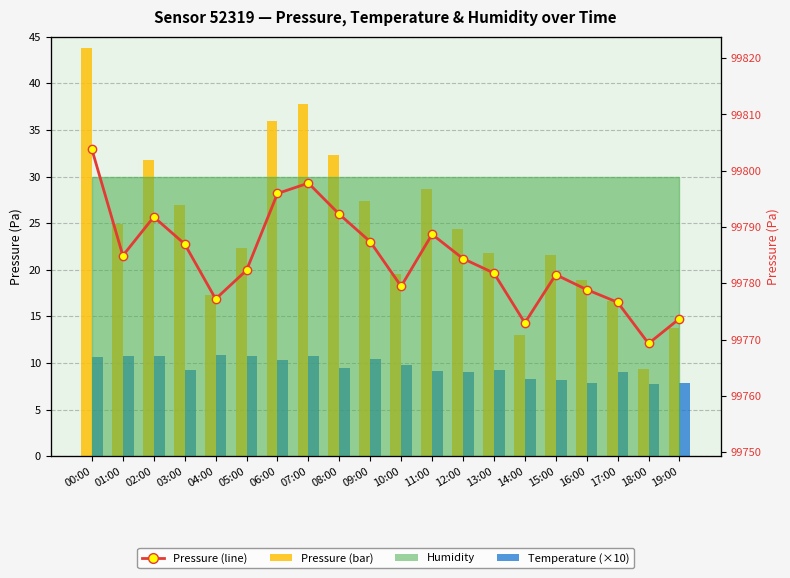

Reading left to right, transcribe all the data shown in this chart.

Pressure: 43.8	24.9	31.8	27.0	17.2	22.3	36.0	37.8	32.3	27.4	19.5	28.7	24.4	21.8	13.0	21.6	18.9	16.7	9.3	13.8
Temperature (×10): 10.6	10.7	10.7	9.2	10.9	10.7	10.3	10.7	9.5	10.4	9.8	9.1	9.0	9.2	8.3	8.2	7.9	9.0	7.7	7.9
Pressure (line): 99803.8	99784.9	99791.8	99787.0	99777.2	99782.3	99796.0	99797.8	99792.3	99787.4	99779.5	99788.7	99784.4	99781.8	99773.0	99781.6	99778.9	99776.7	99769.3	99773.8